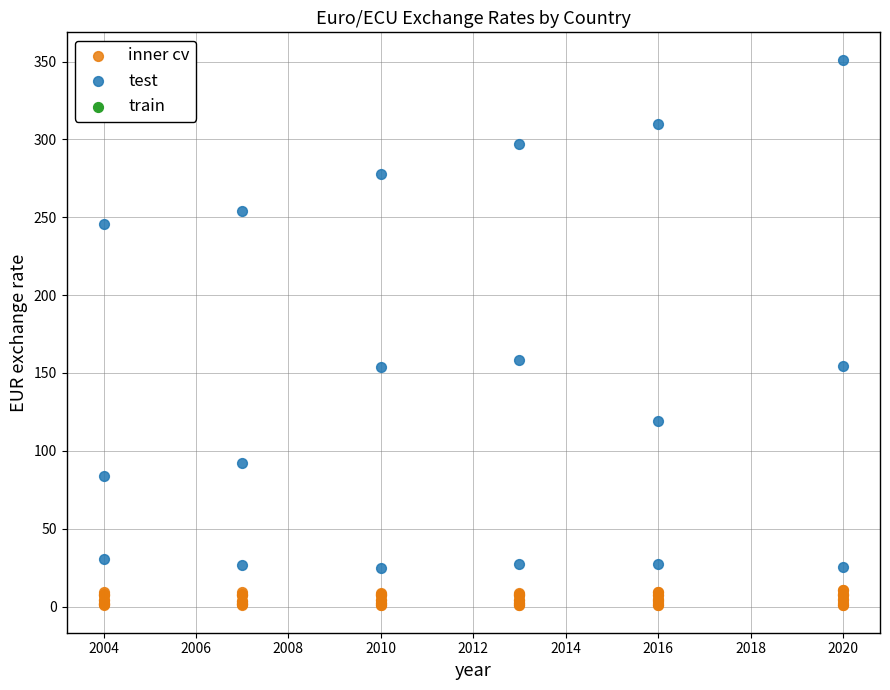

Which series has the widest spread of Y values?

test